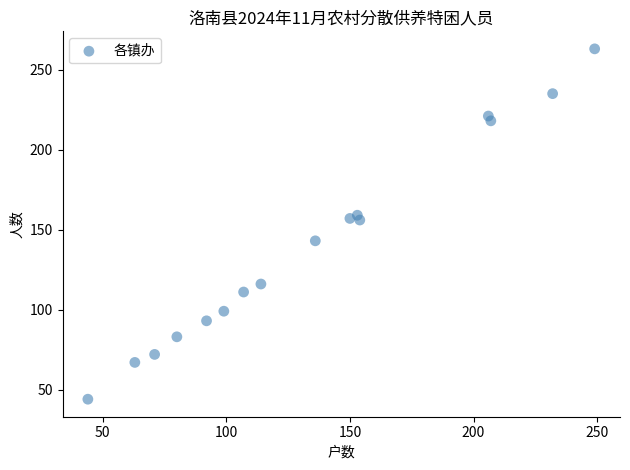

What is the range of Y values (max minus min)?

219